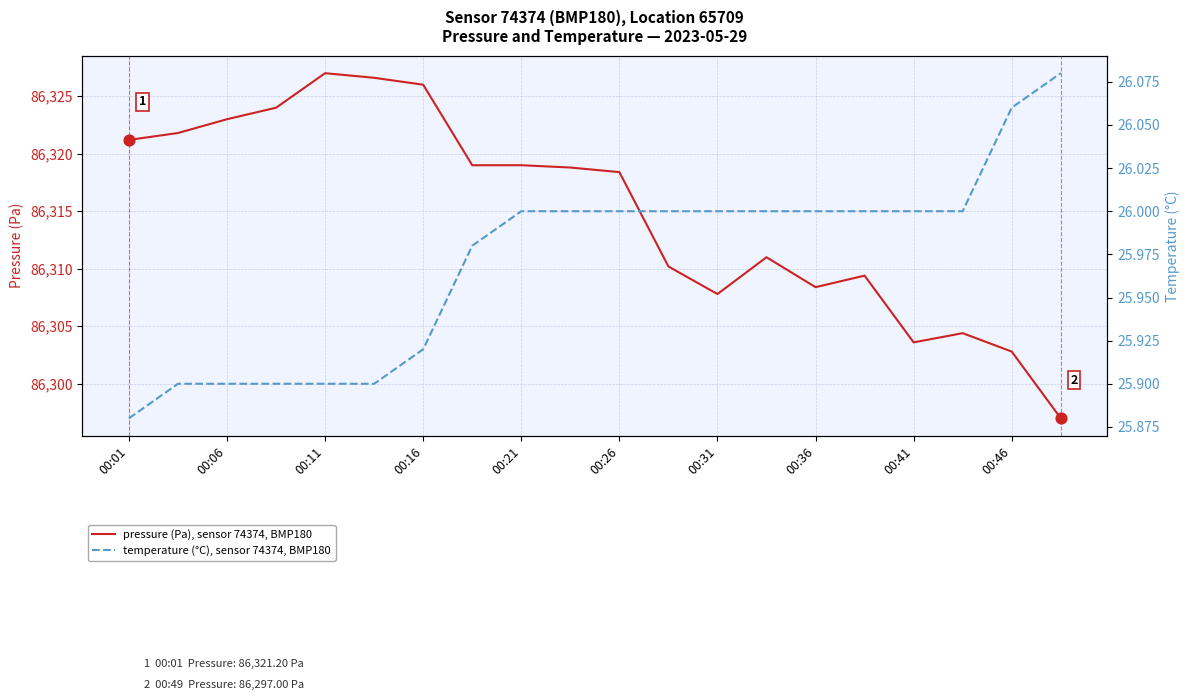

What are all the series names shown in the legend?

pressure (Pa), sensor 74374, BMP180, temperature (°C), sensor 74374, BMP180